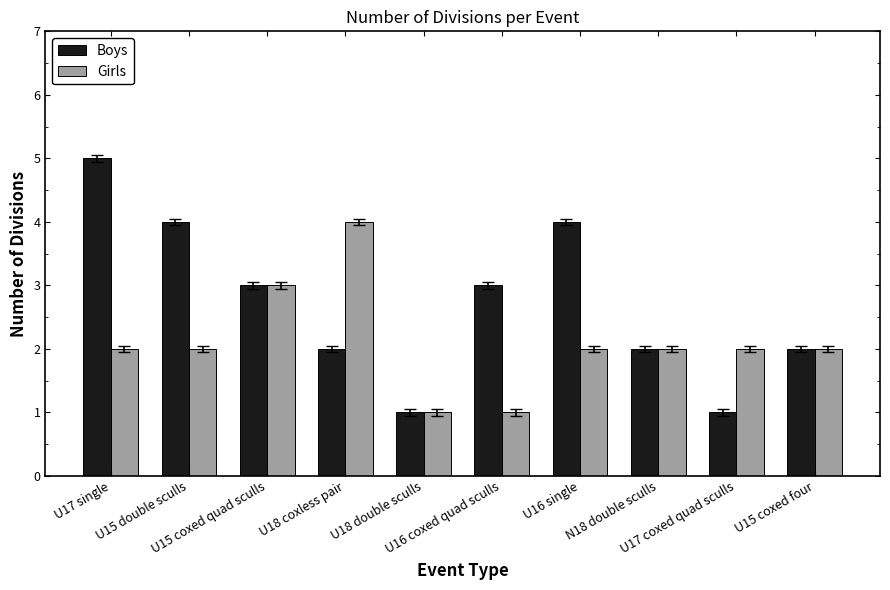

List the series in order of their overall mean, lowest first.

Girls, Boys